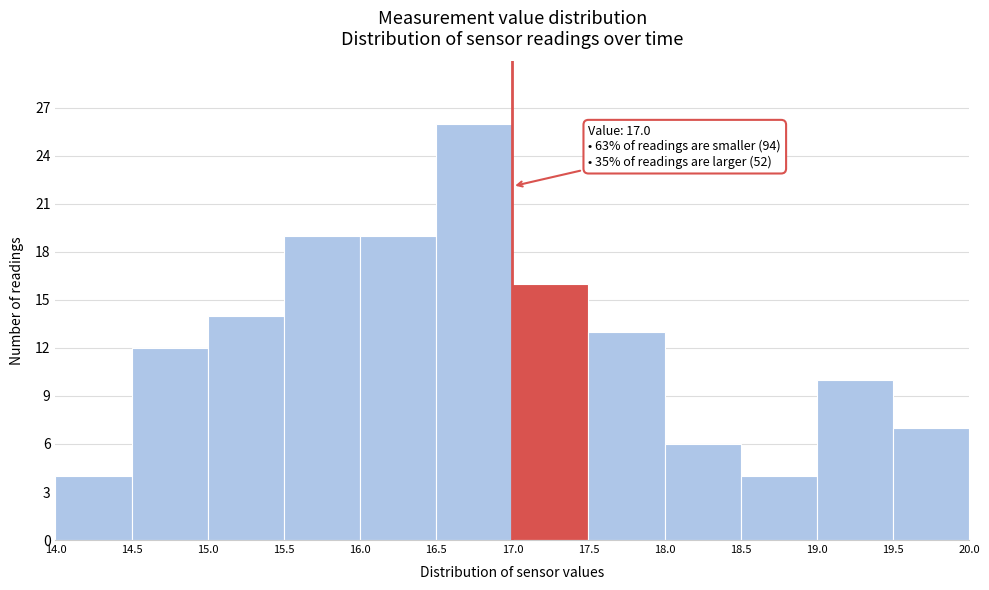

Over which range of the x-axis is the bar tallest?

16.5 to 17.0